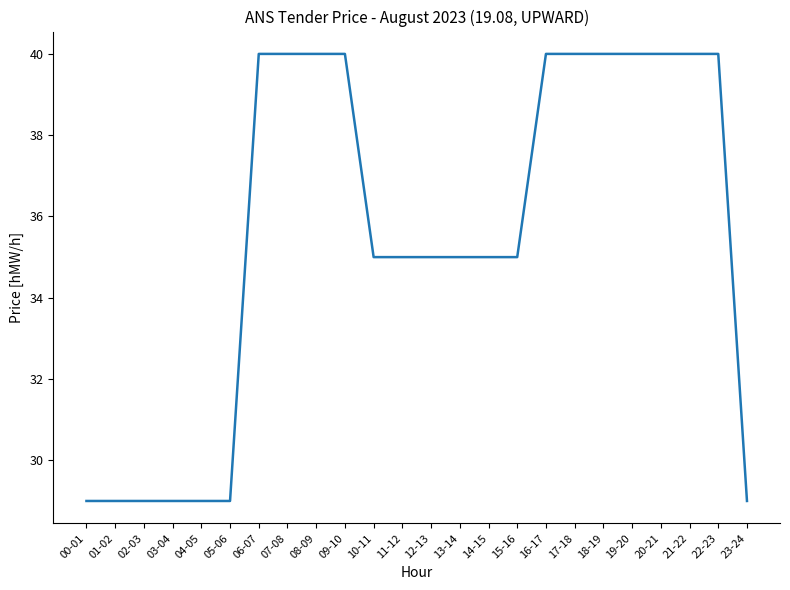

Is it true that the value at 01-02 is 29?

True